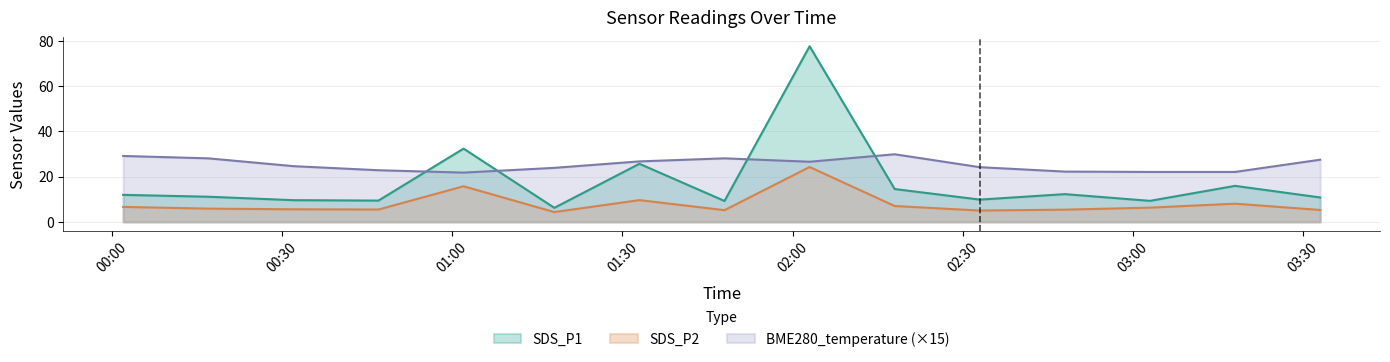

The BME280_temperature series shows 38.1 at 2022/01/06 03:03. True or false?

False